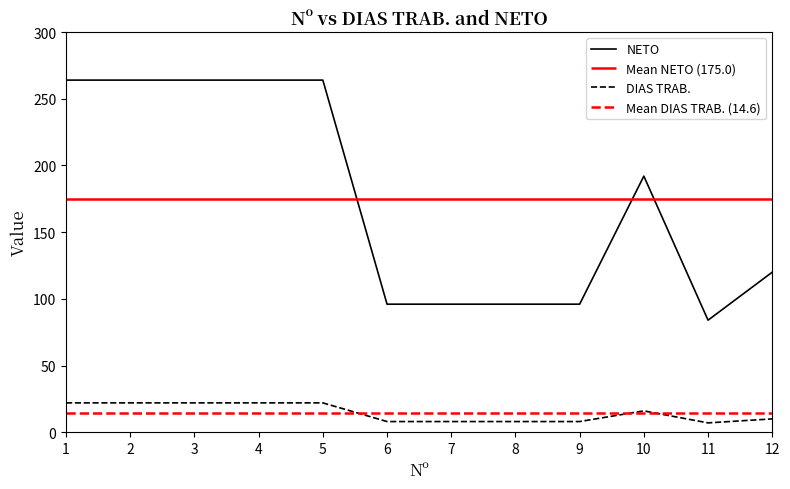

Does the chart have visible grid lines?

No